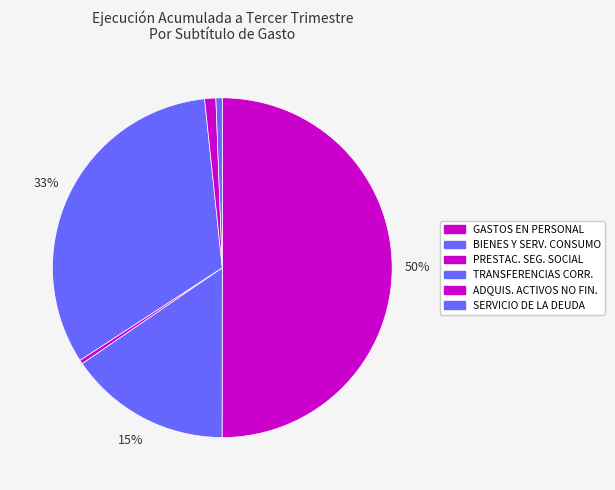

Count the number of slices in the pie.

6